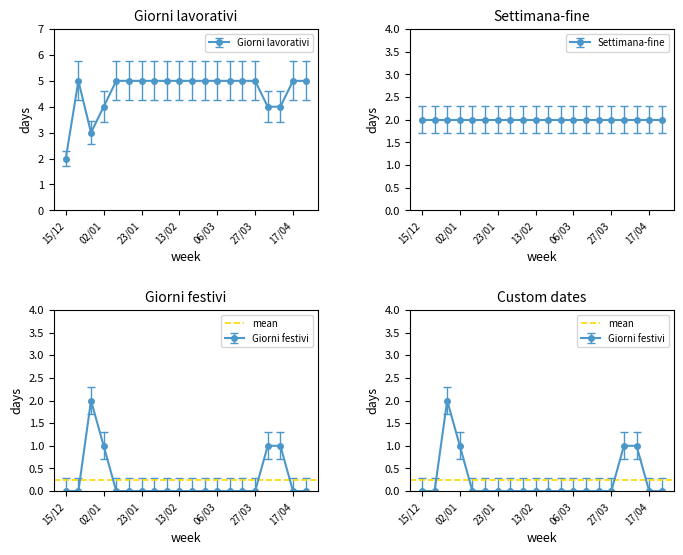

Is it true that Giorni festivi equals -1 at 13/03?

False